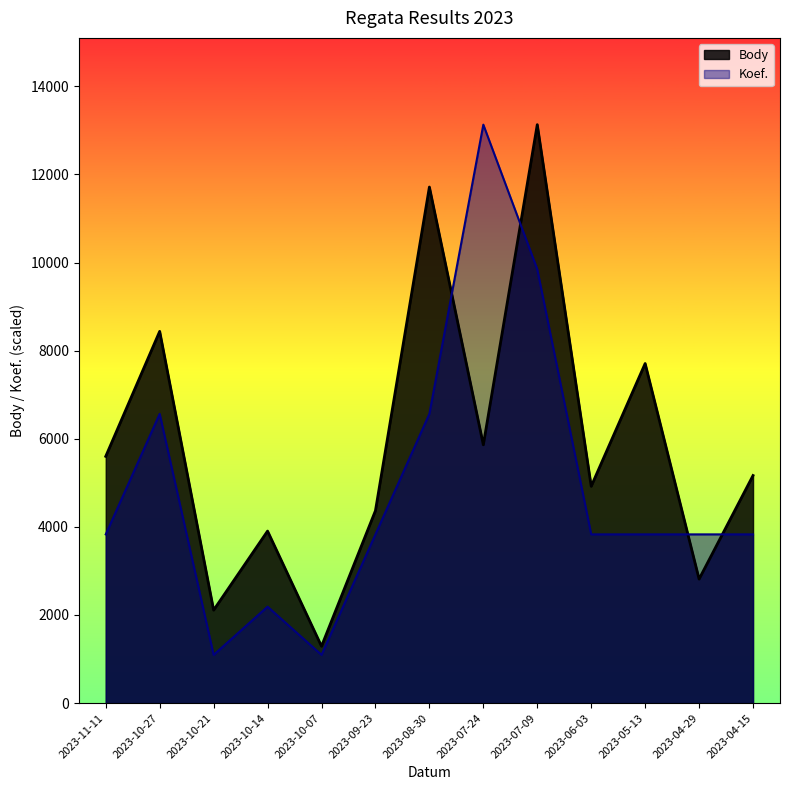

Which series has the largest total across all categories?

Body